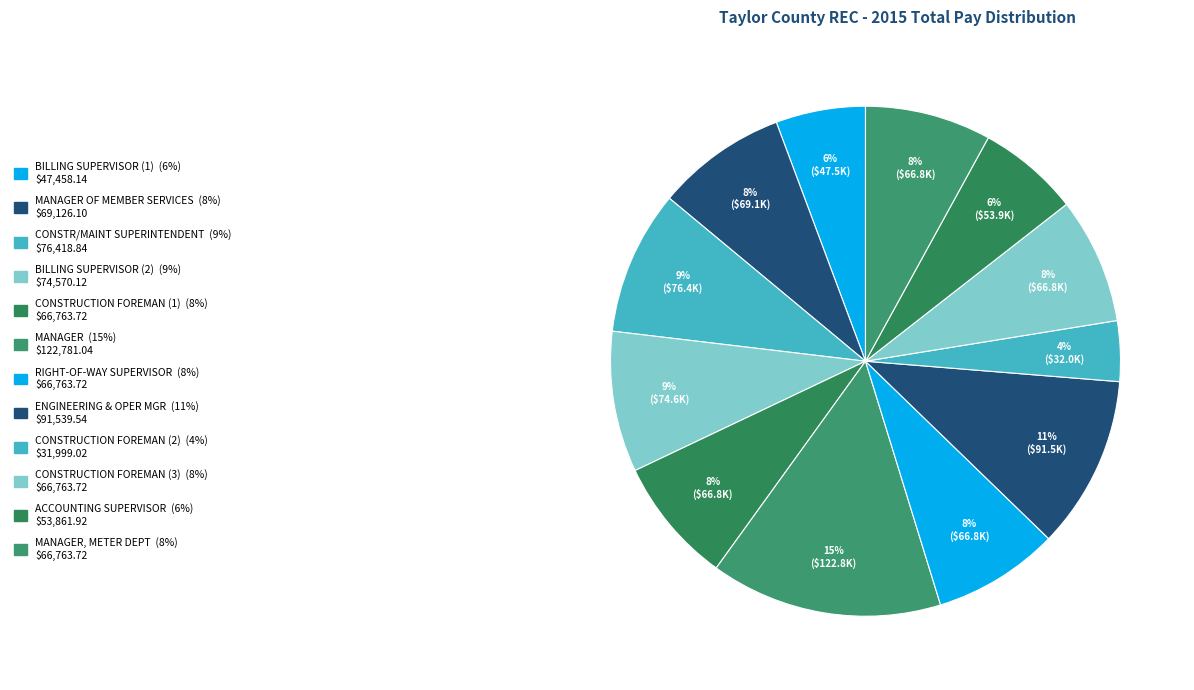

To the nearest percent, what is the average slice percentage?

8%